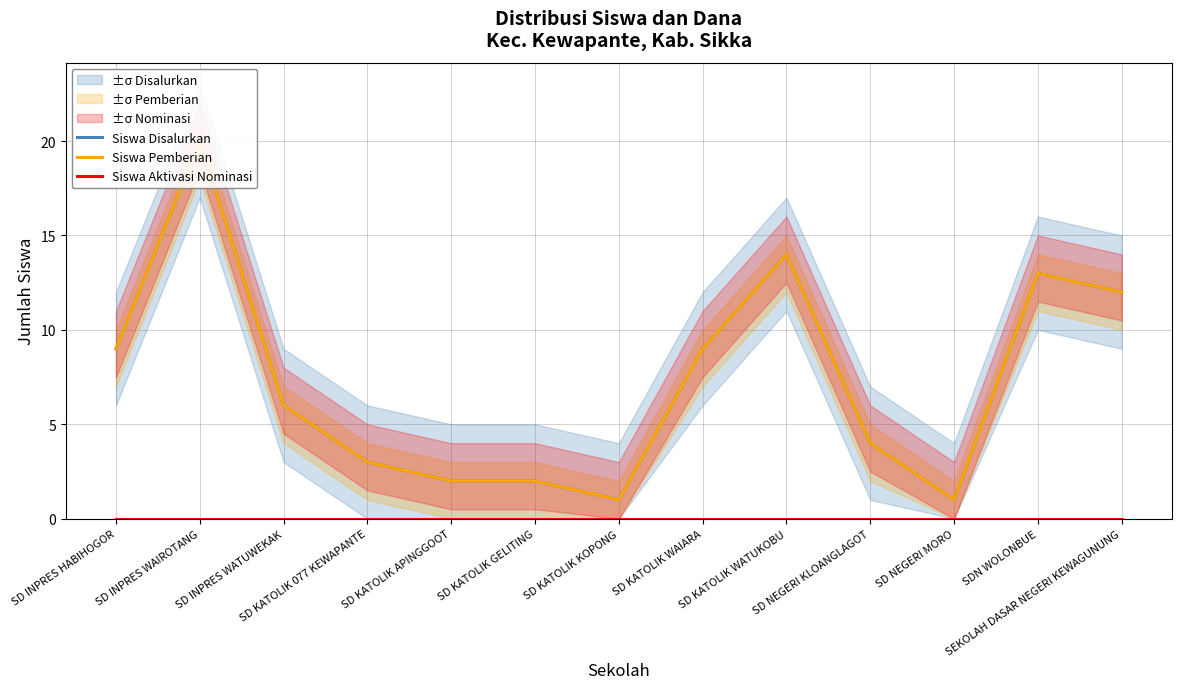

List the series in order of their peak value, highest first.

Siswa Disalurkan, Siswa Pemberian, Siswa Aktivasi Nominasi